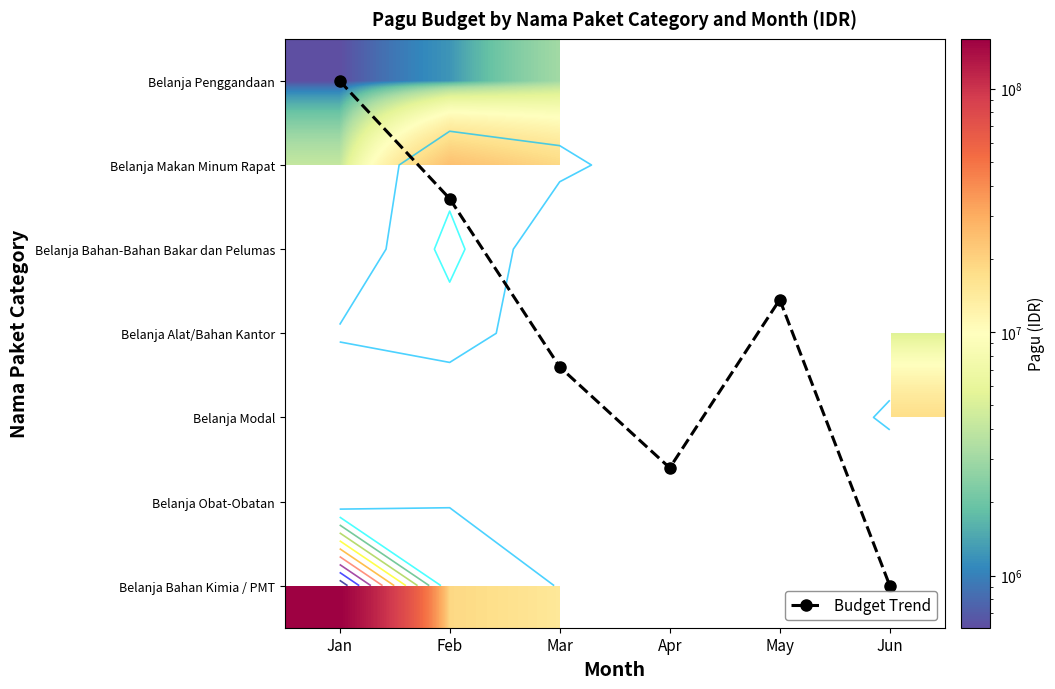

Count the number of categories in the chart.

6